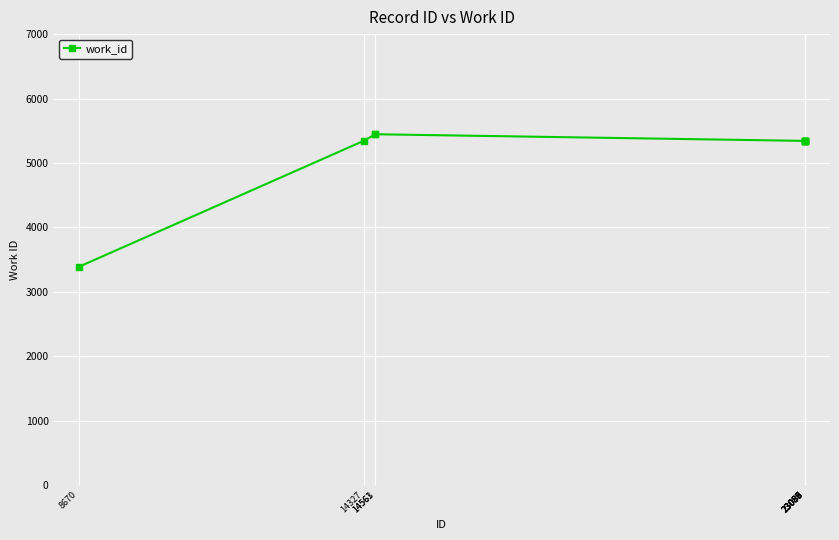

What is the value of the 10th point from the left?

5343